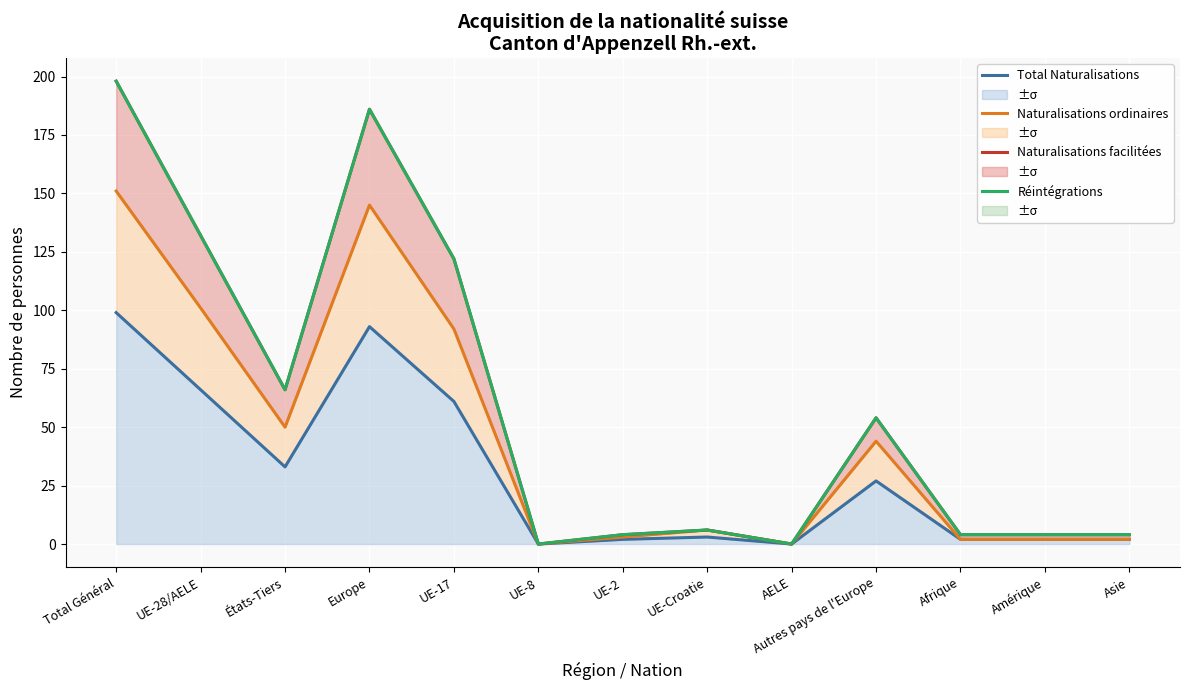

Which category has the lowest value across all series?

UE-8